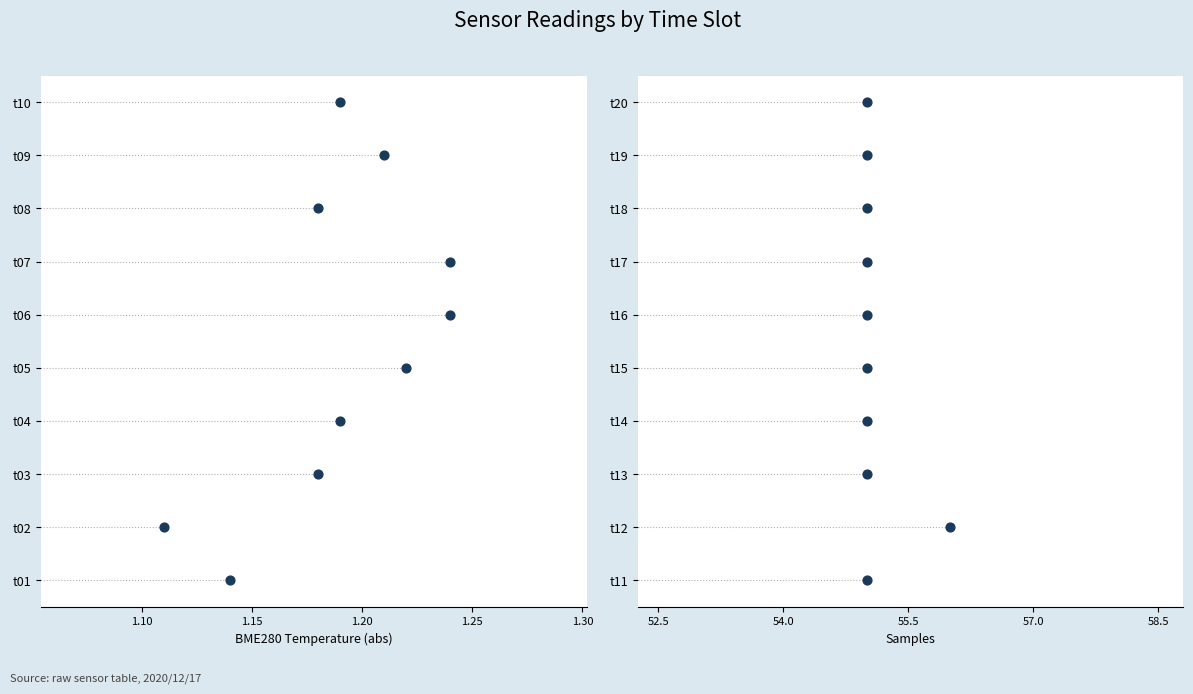

Which has a higher value, 1.30 or 1.15?

1.30